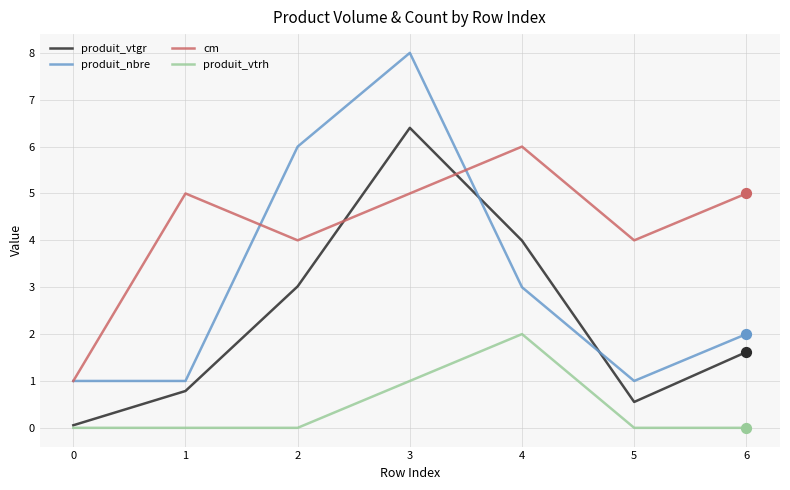

Is the value of produit_vtrh at 4 greater than the value of produit_nbre at 0?

Yes